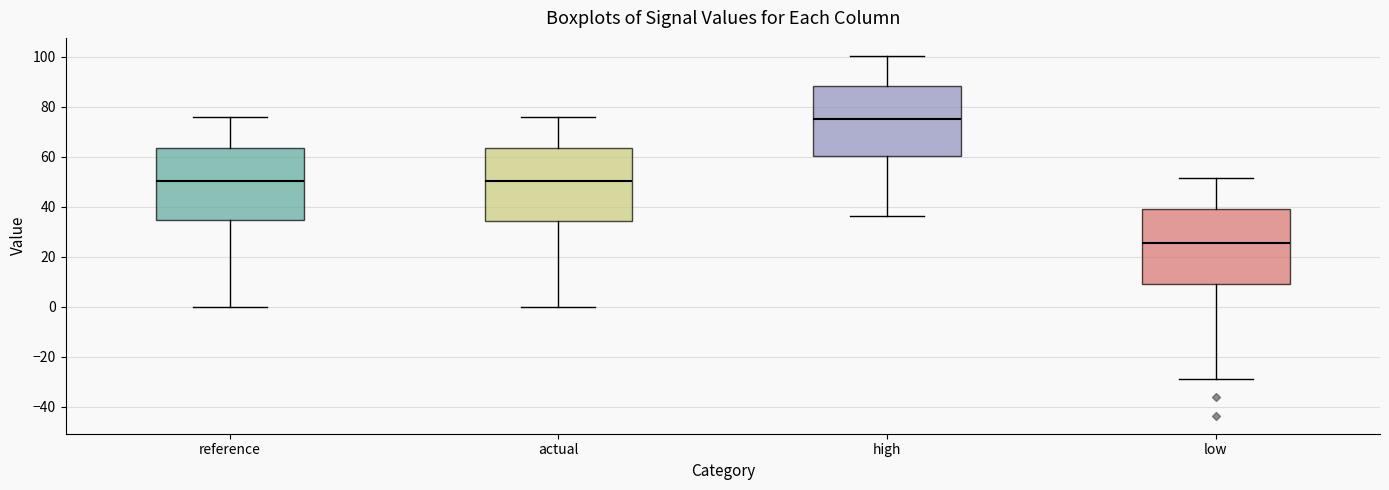

Reading left to right, transcribe this box plot: for each box, give where its median line is, the range the box spans, and where its two whiskers end, as read against the y-axis. The values are not printed on the chart, so give them approximately, as read against the axis.

reference: median 50, box 34 to 64, whiskers 0 to 76
actual: median 50, box 34 to 64, whiskers 0 to 76
high: median 76, box 60 to 88, whiskers 36 to 100
low: median 26, box 8 to 38, whiskers -28 to 52